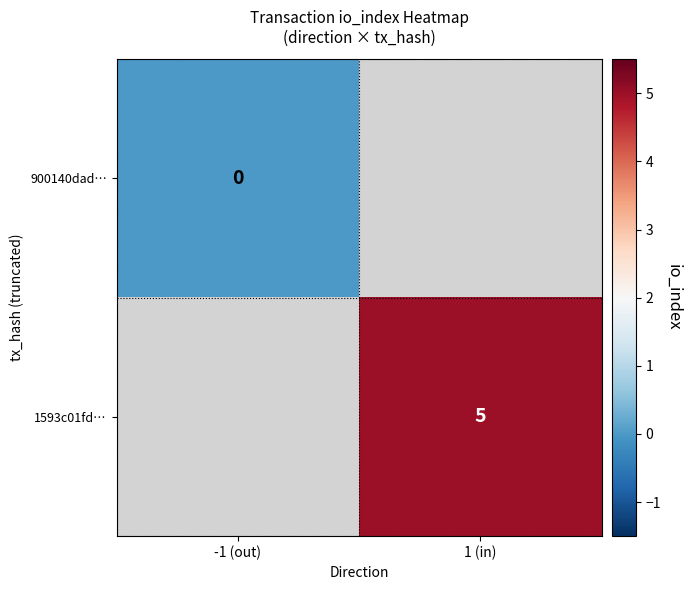

Which category has the lowest value across all series?

-1 (out)